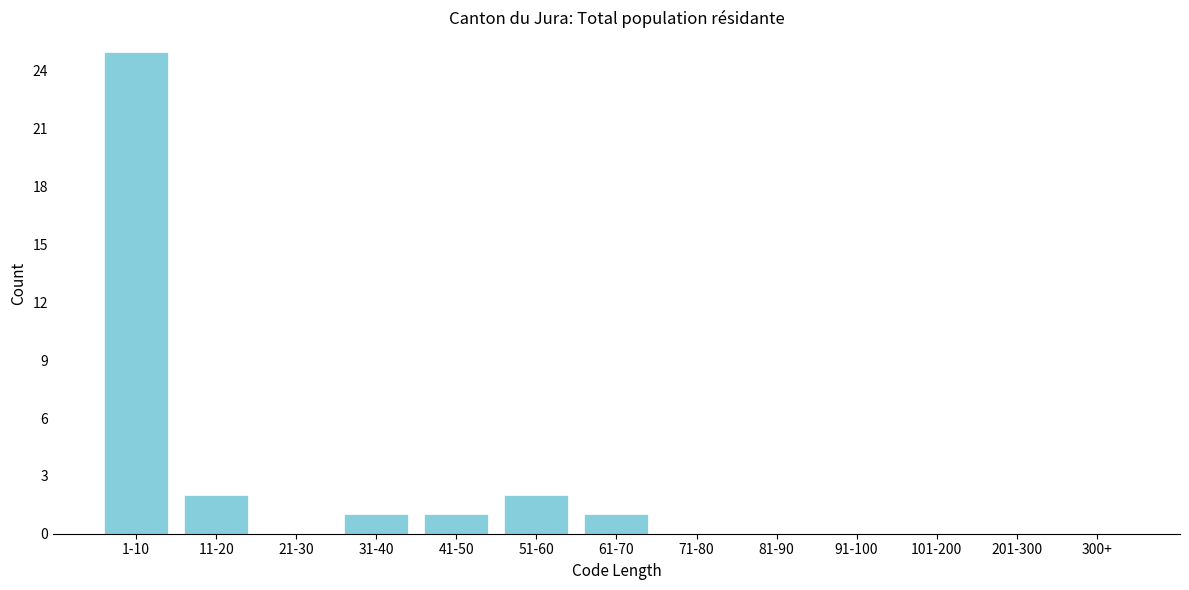

Reading left to right, list all the values displayed in this chart.

1-10=25	11-20=2	21-30=0	31-40=1	41-50=1	51-60=2	61-70=1	71-80=0	81-90=0	91-100=0	101-200=0	201-300=0	300+=0